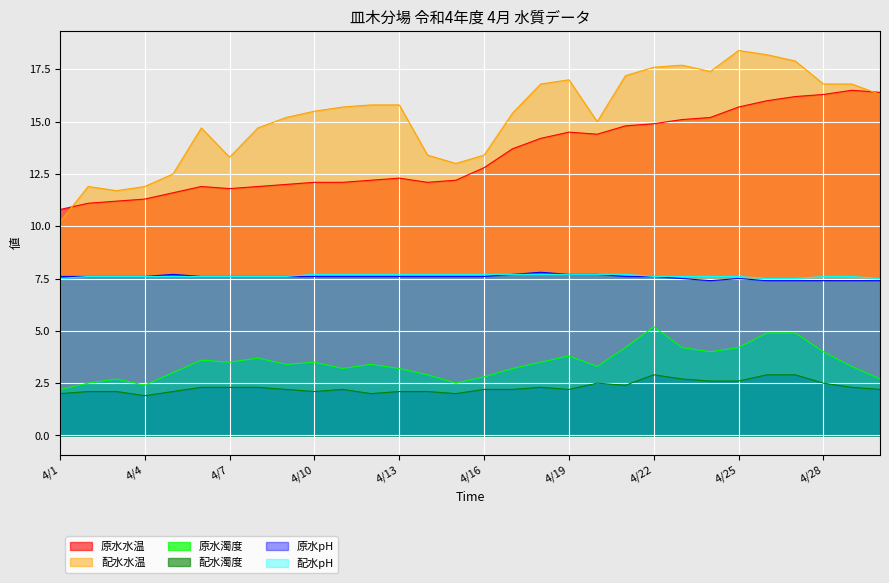

What is the difference between the second highest and second lowest values in the 配水pH series?

0.2